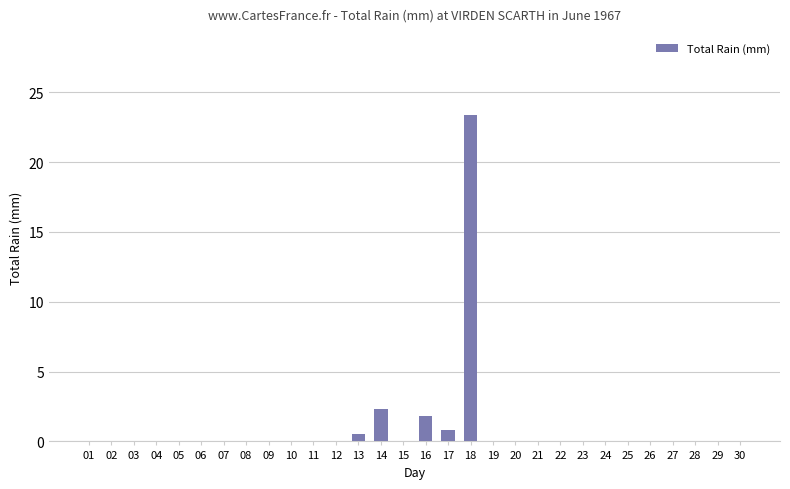

Reading left to right, list all the values displayed in this chart.

0.0	0.0	0.0	0.0	0.0	0.0	0.0	0.0	0.0	0.0	0.0	0.0	0.5	2.3	0.0	1.8	0.8	23.4	0.0	0.0	0.0	0.0	0.0	0.0	0.0	0.0	0.0	0.0	0.0	0.0